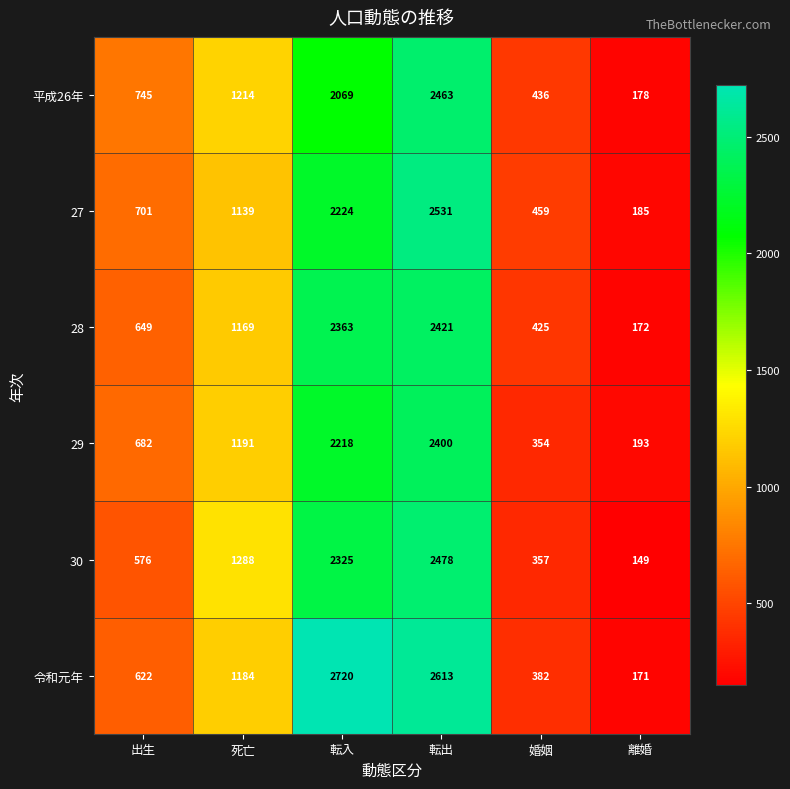

How many data points does each series have?

6